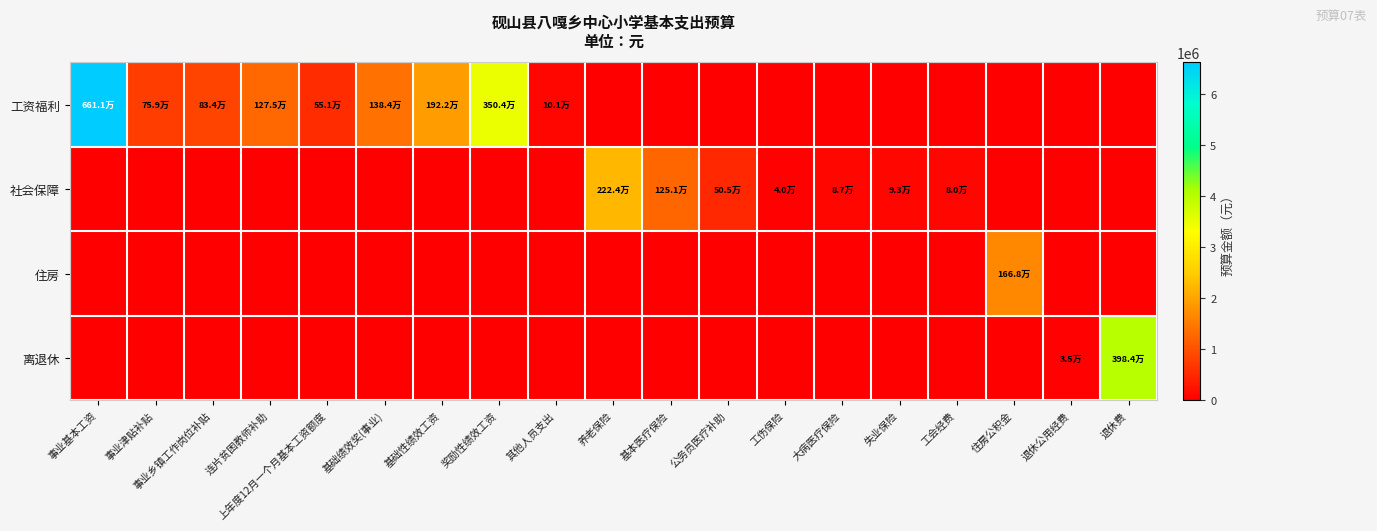

Which series has the largest total across all categories?

工资福利